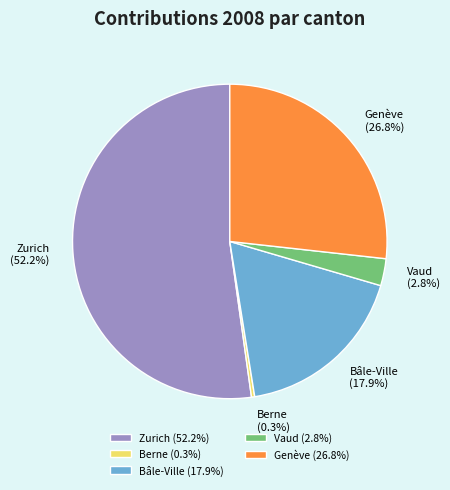

What is the smallest slice in the pie chart?

Berne